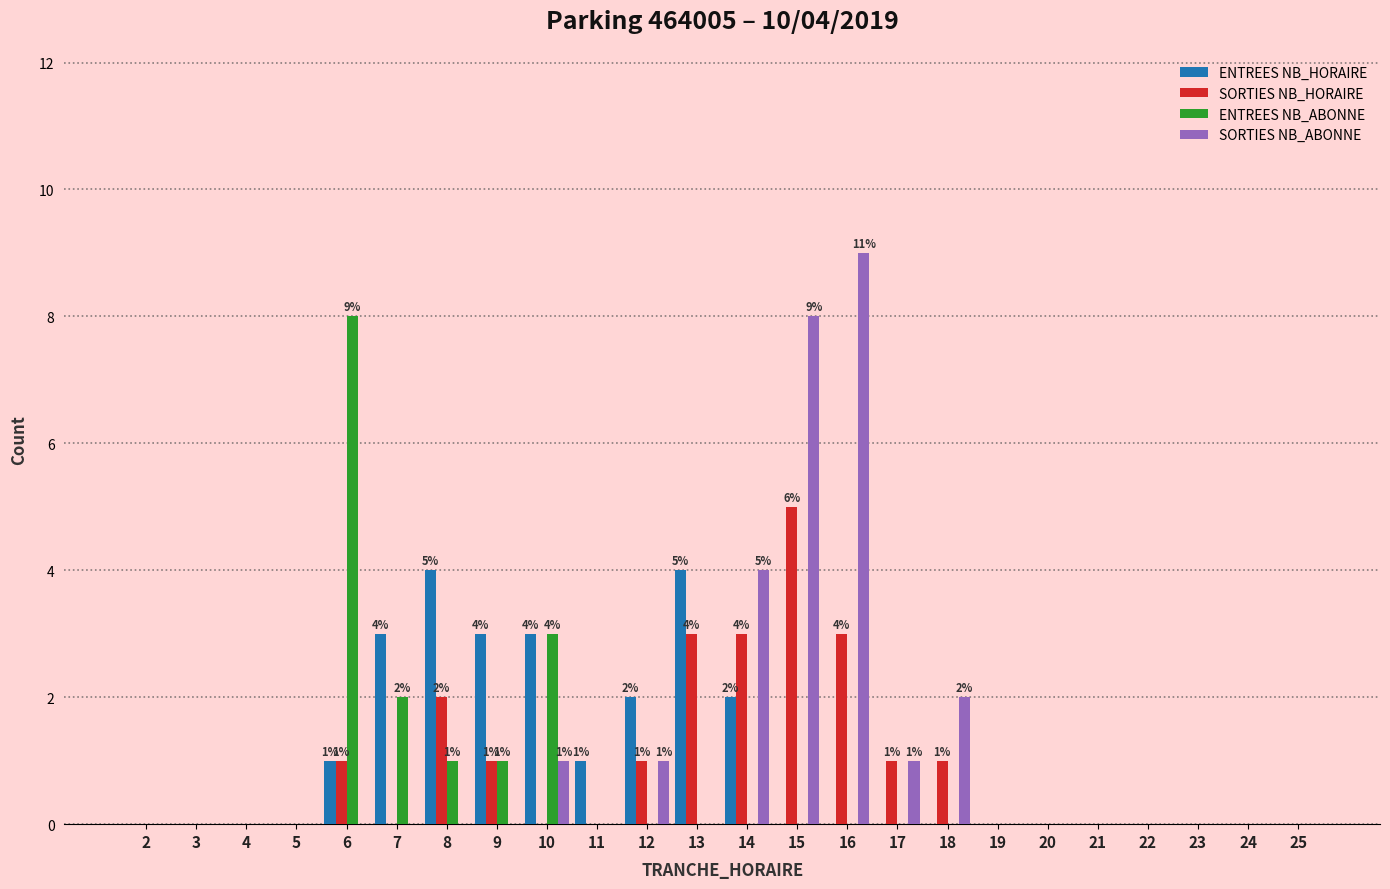

At which category does the chart reach its peak across all series?

16